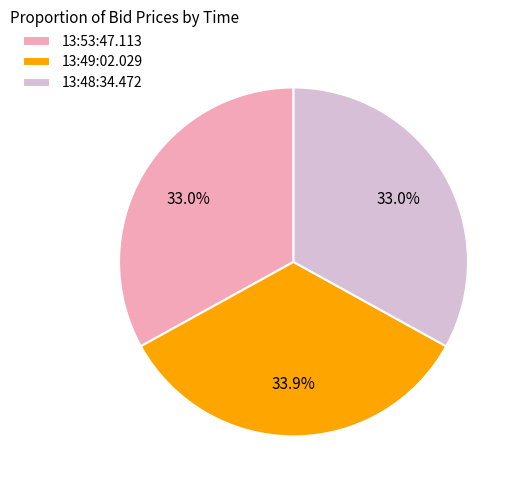

How many slices are in this pie chart?

3